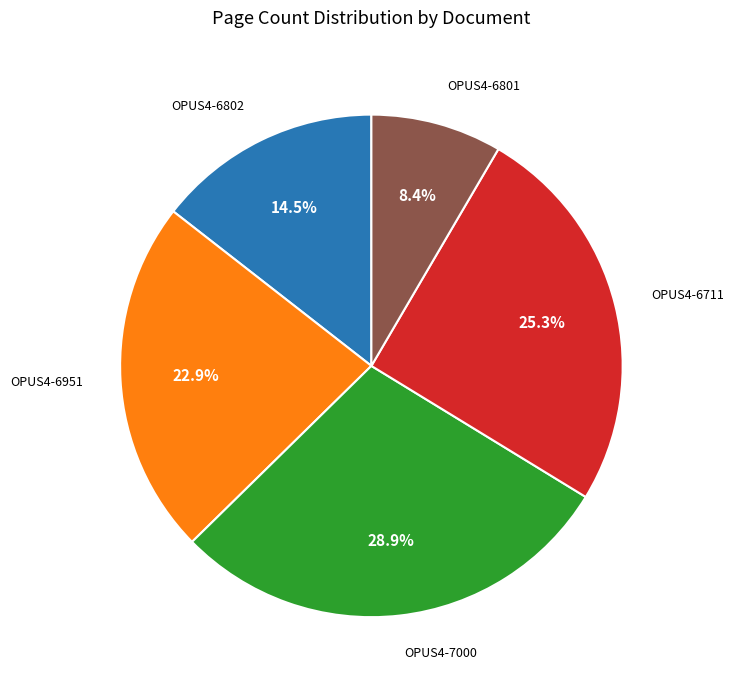

Is there a majority slice in this chart?

No